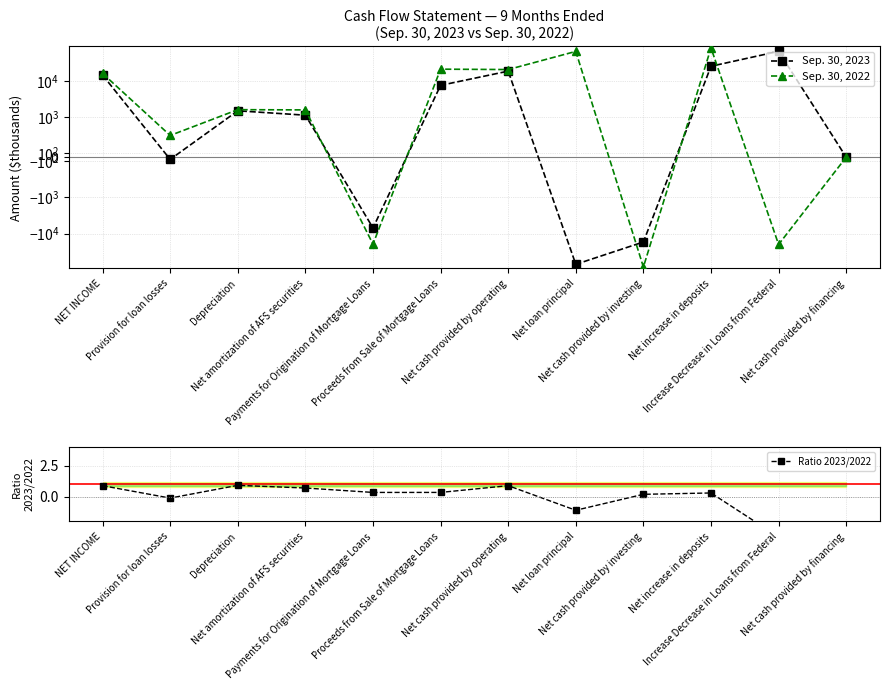

What is the label of the 4th point from the left?

Net amortization of AFS securities